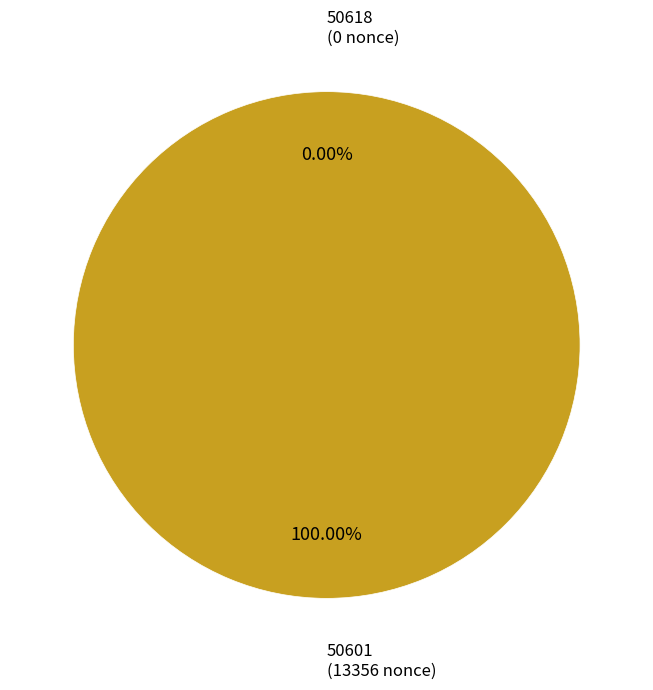

To the nearest percent, what is the difference between the largest and smallest slice percentages?

100%